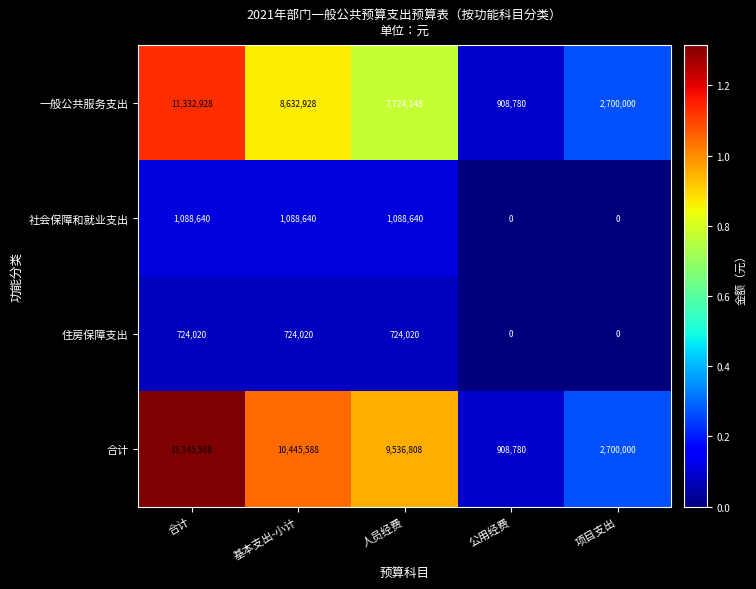

What is the difference between the second highest and minimum values in the 住房保障支出 series?

724020